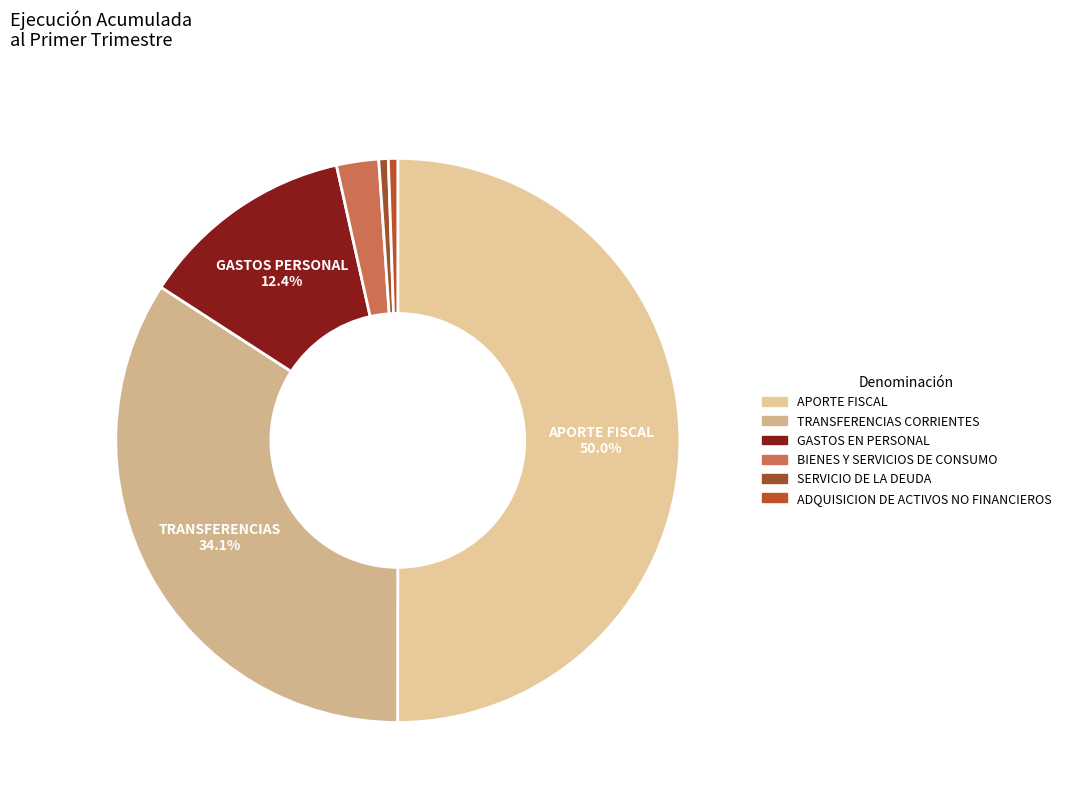

To the nearest percent, what is the difference between the largest and smallest slice percentages?

49%